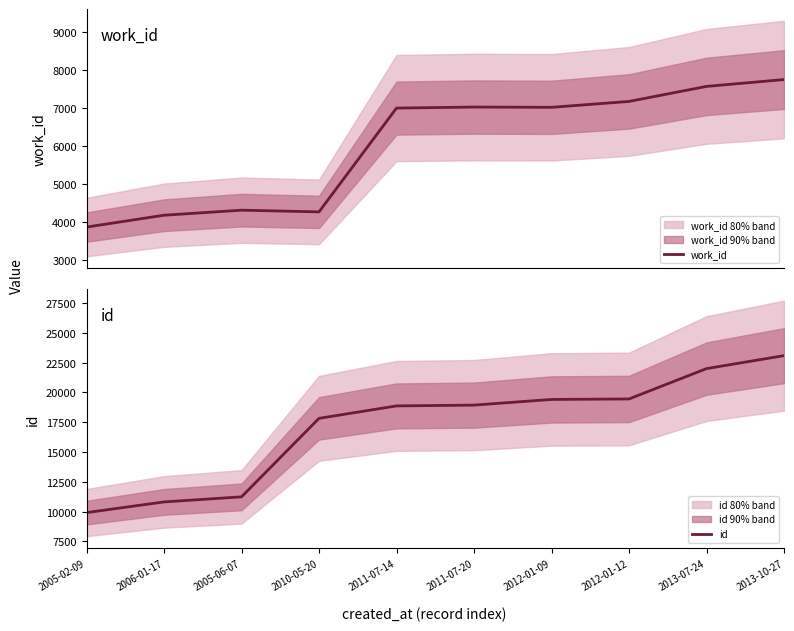

True or false: work_id has more than 1 points higher than both neighbors.

True